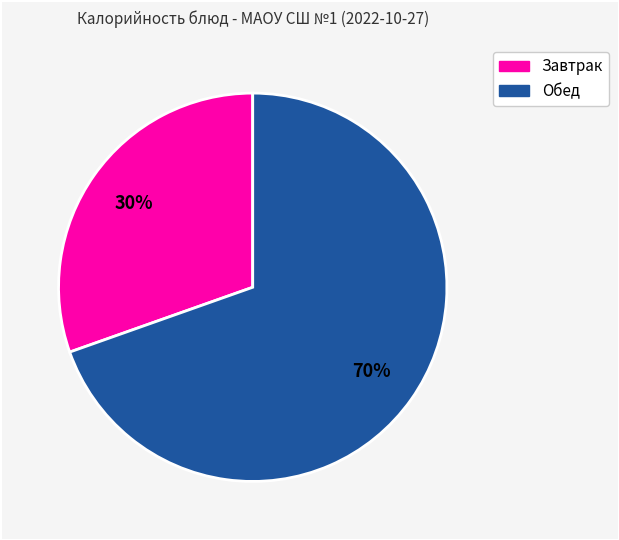

Is there any slice that represents more than half of the pie?

Yes